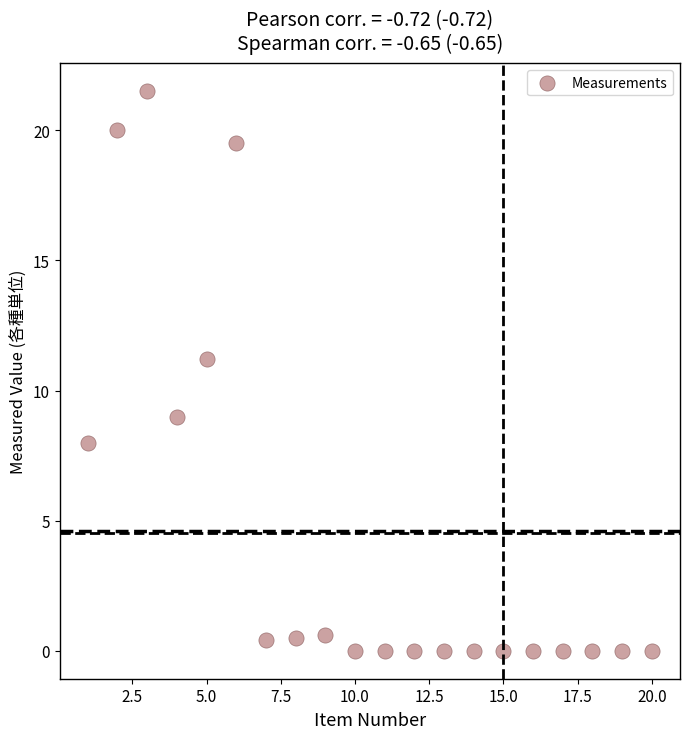

What is the range of X values (max minus min)?

19.0